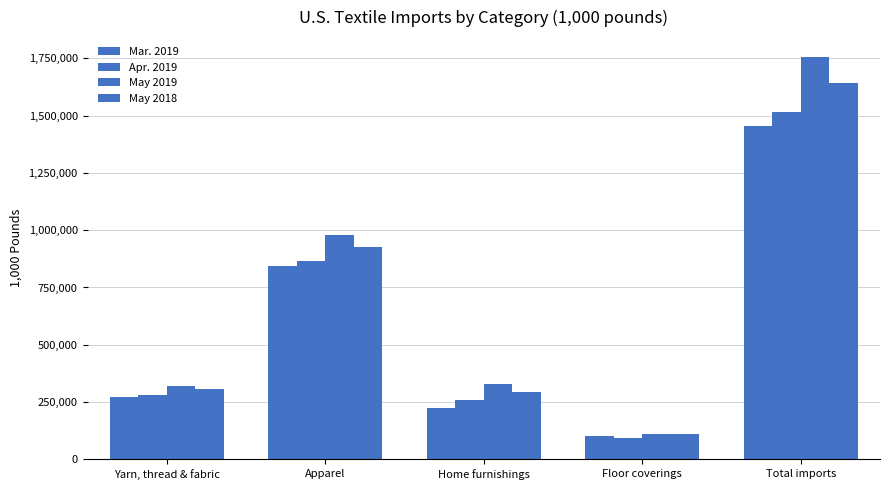

Are the bars grouped side by side (vs. stacked)?

Yes